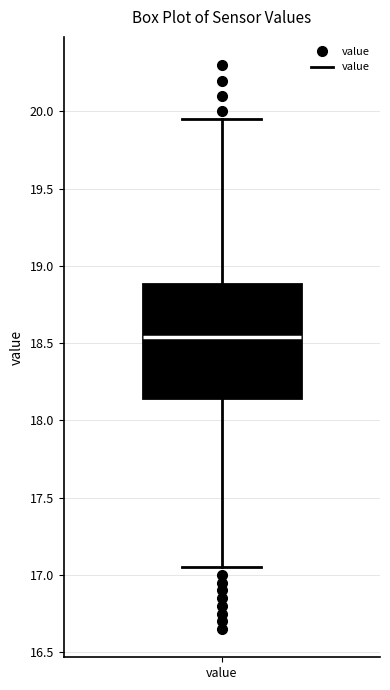

Where is the lower edge of the box for value on the y-axis? The values are not printed on the chart, so give them approximately, as read against the axis.

18.15